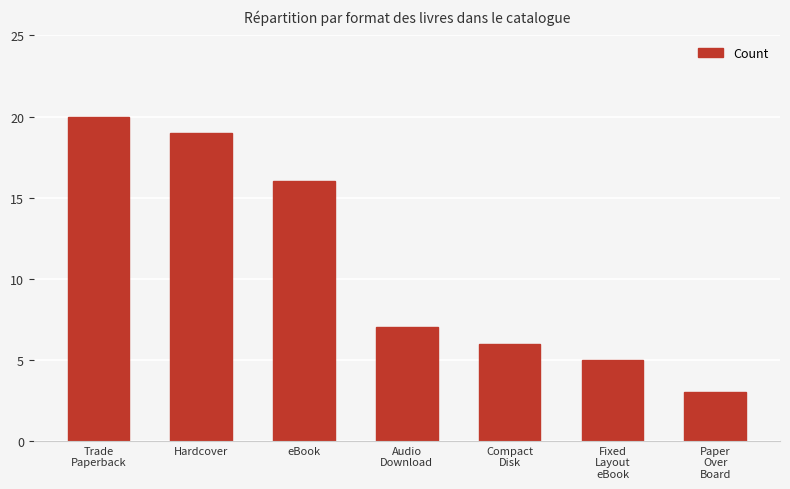

Reading right to left, list all the values displayed in this chart.

3	5	6	7	16	19	20